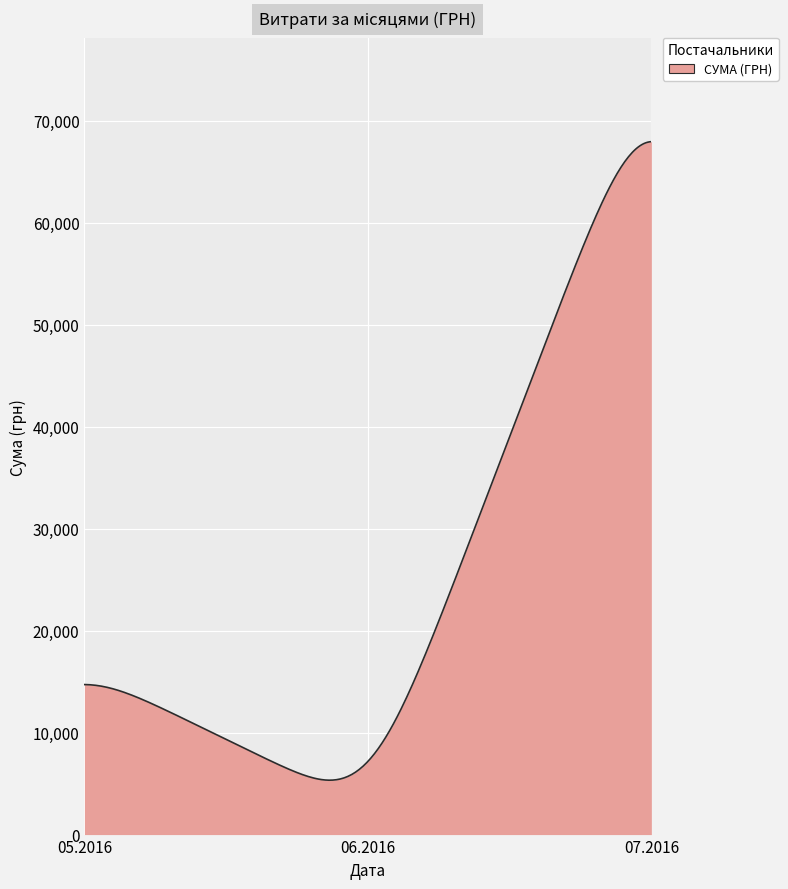

What is the greatest value displayed?

67927.7